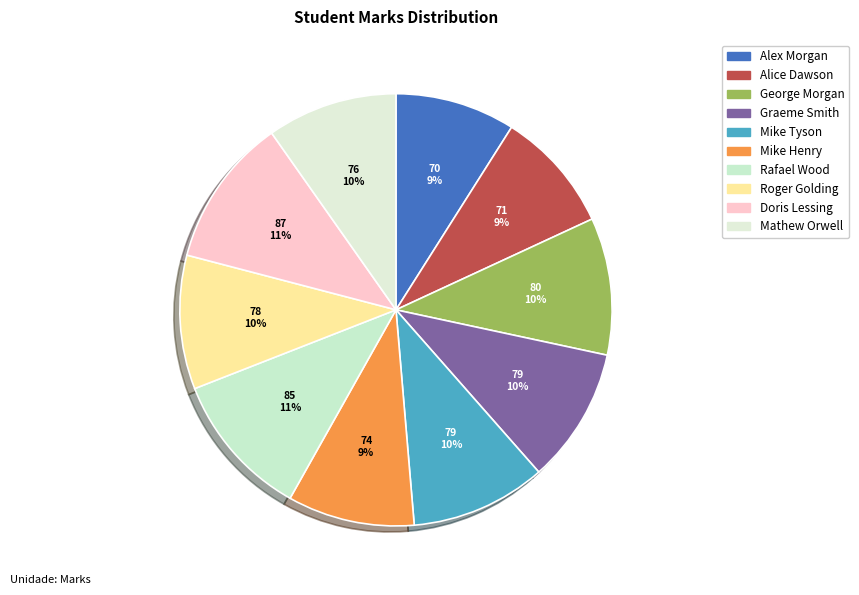

What is the largest slice in the pie chart?

Doris Lessing